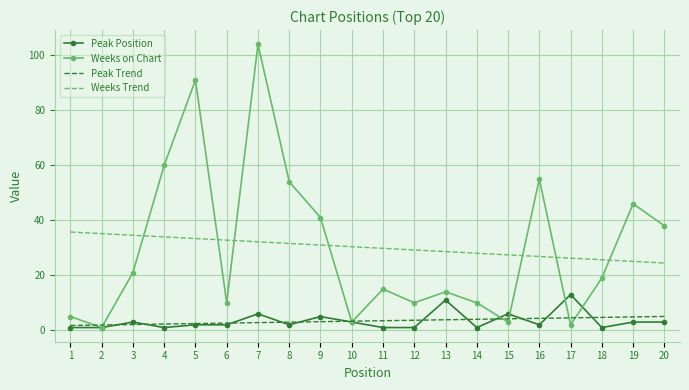

True or false: Weeks on Chart has a value of 15.0 at 11.

True